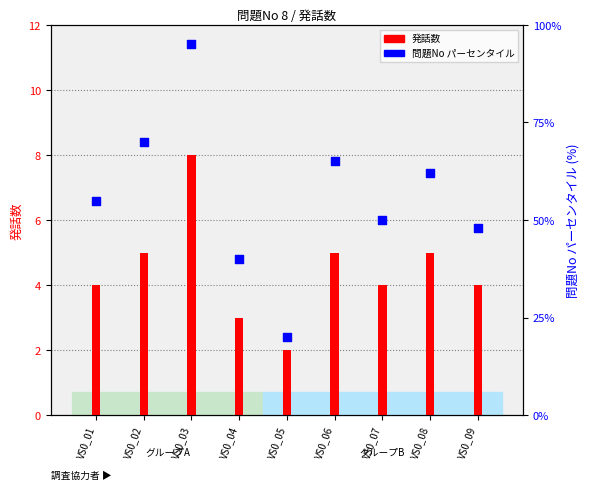

Which series has the largest total across all categories?

問題Noパーセンタイル